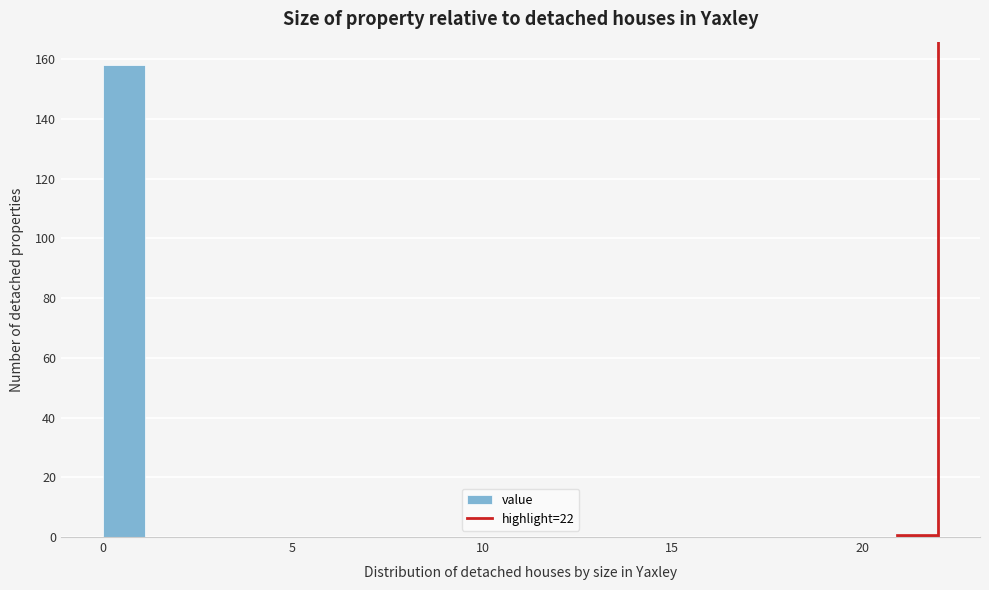

Around what value on the x-axis is the tallest bar? Give the approximate position of its centre, as read against the axis.

0.5